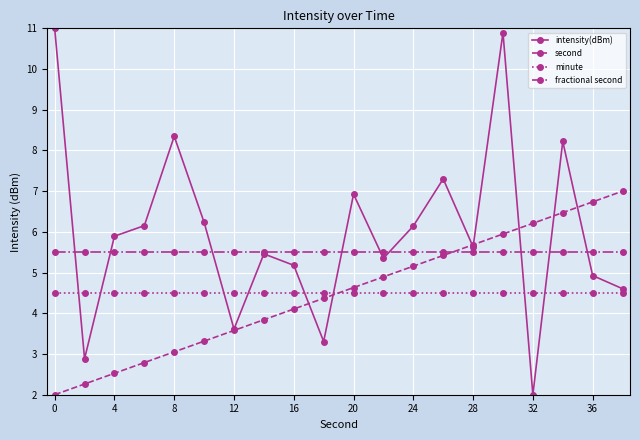

What is the average value of the second series?

4.5